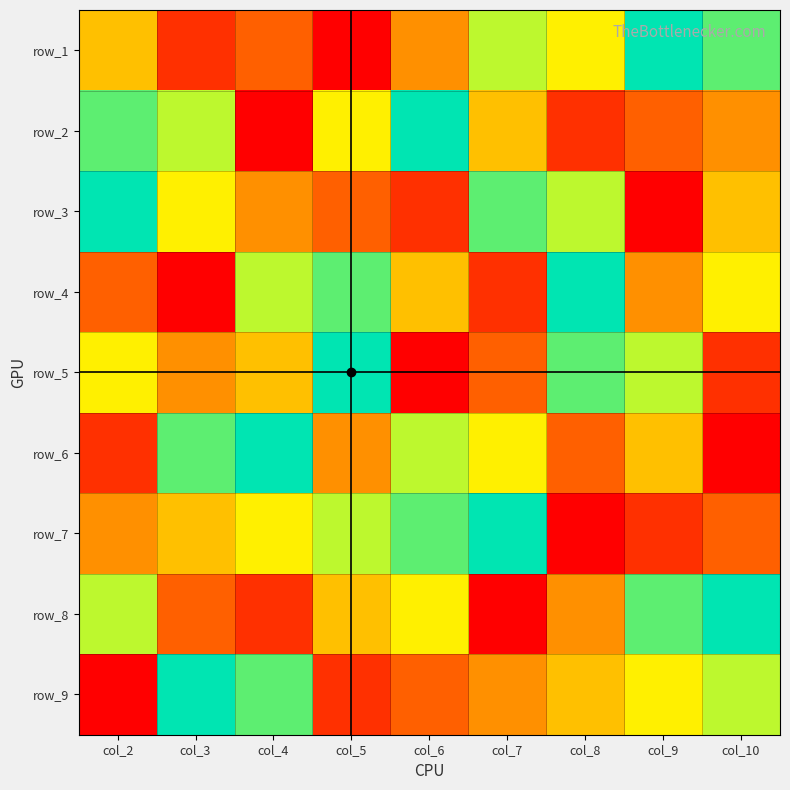

At which category does the chart reach its peak across all series?

col_9